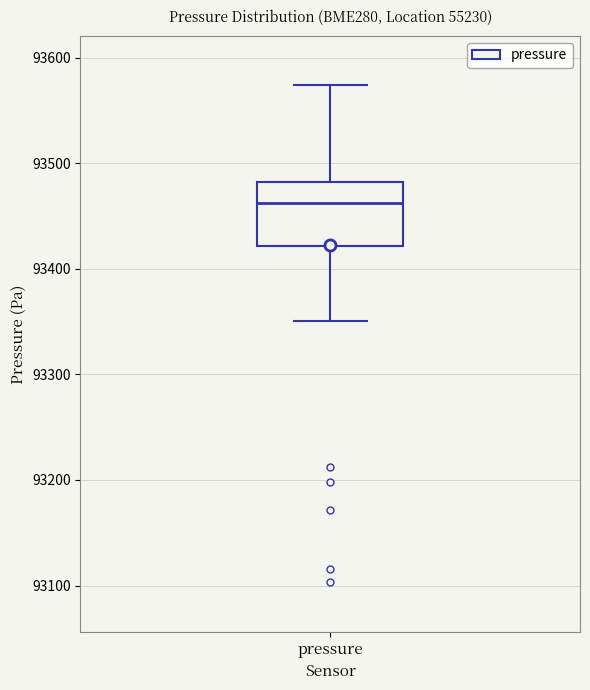

Where is the upper edge of the box for pressure on the y-axis? The values are not printed on the chart, so give them approximately, as read against the axis.

93480